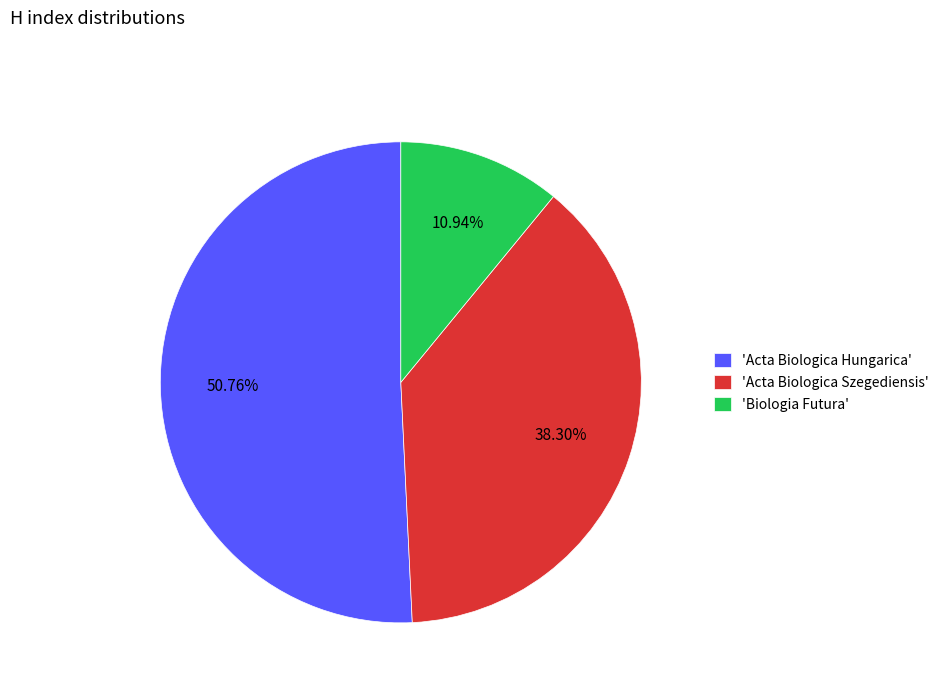

To the nearest percent, what is the difference between the largest and smallest slice percentages?

40%